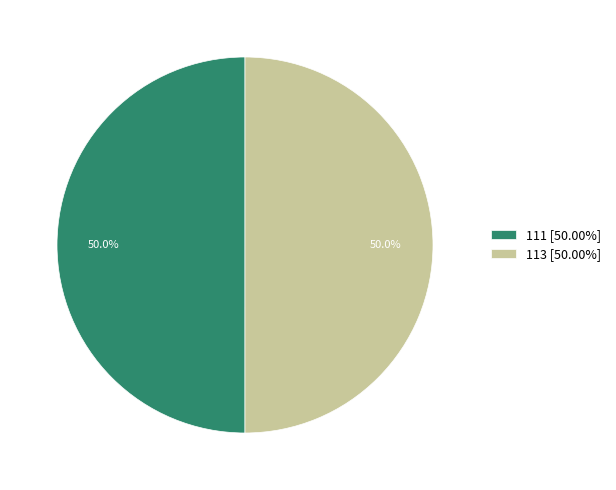

What is the ratio of the value at 111 [50.00%] to the value at 113 [50.00%]?

1.0